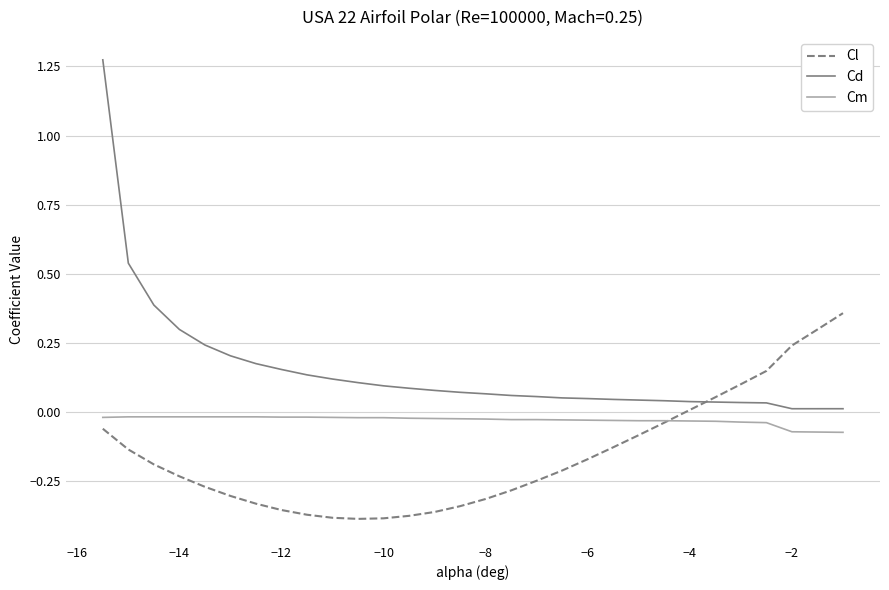

Which series has the widest spread of values?

Cd